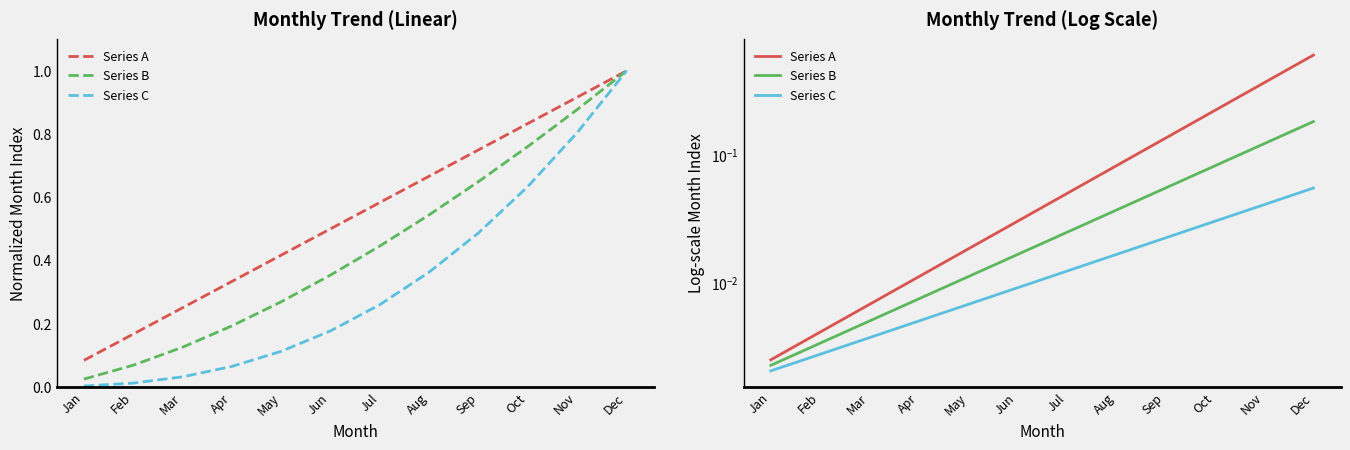

What is the sum of all Series B values?

0.5